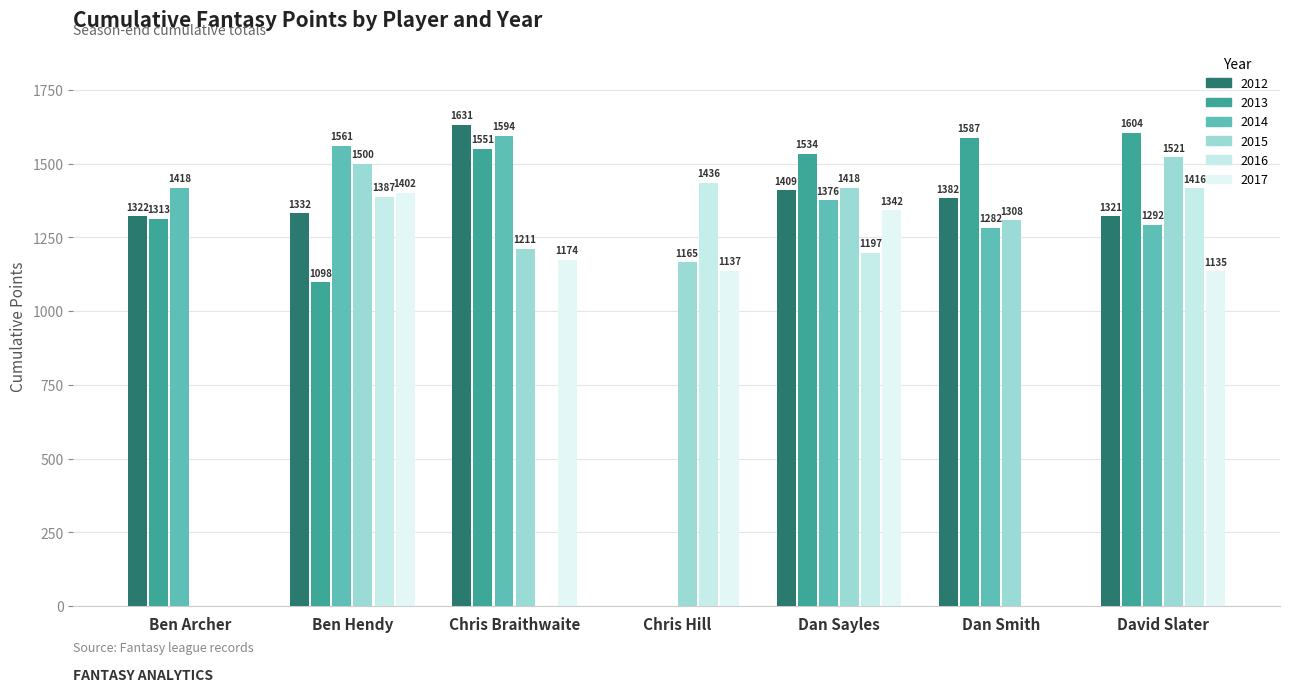

Which series has the largest range (max minus min)?

2012